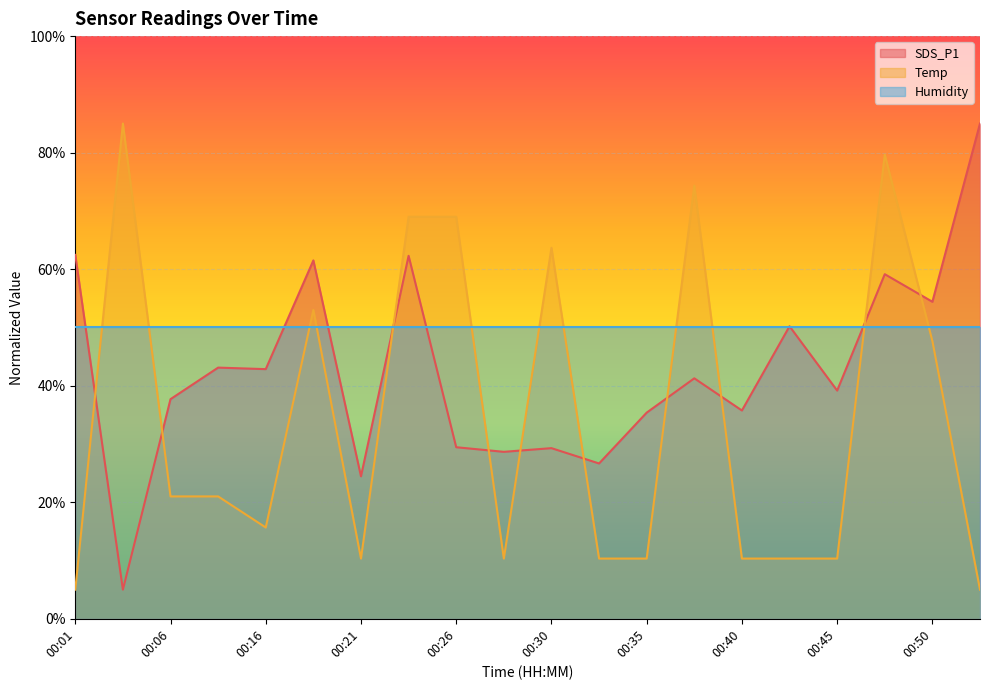

The value of Temp at 00:01 is 3.2. True or false?

False